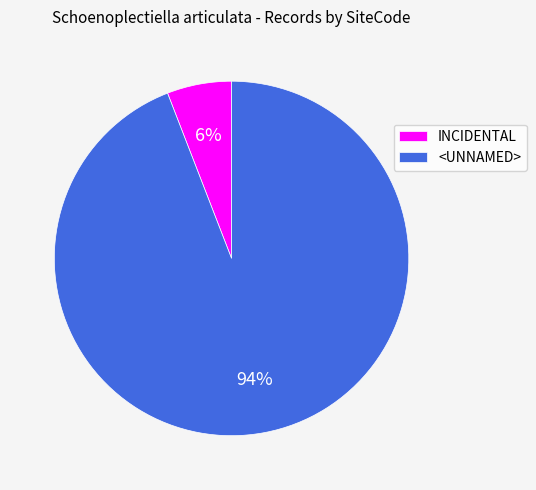

Which category has the biggest portion of the pie?

<UNNAMED>